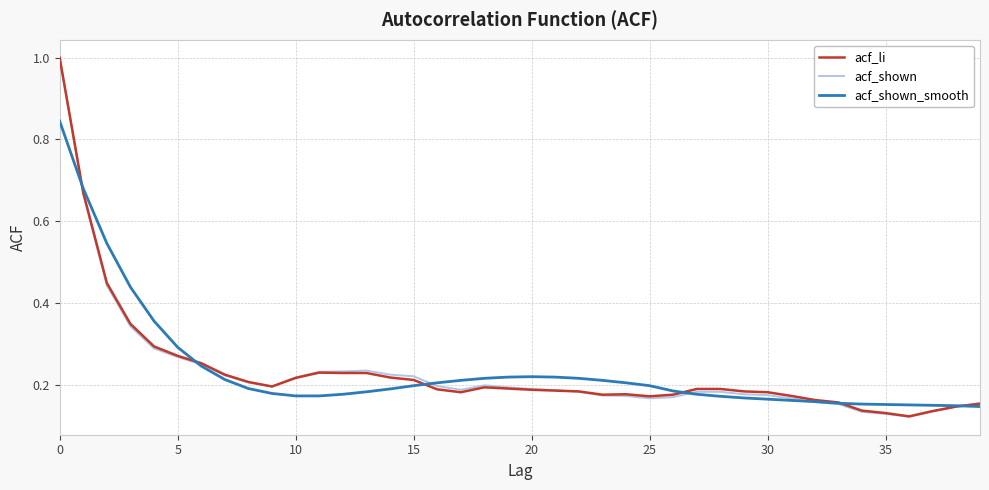

Which series has the largest range (max minus min)?

acf_shown